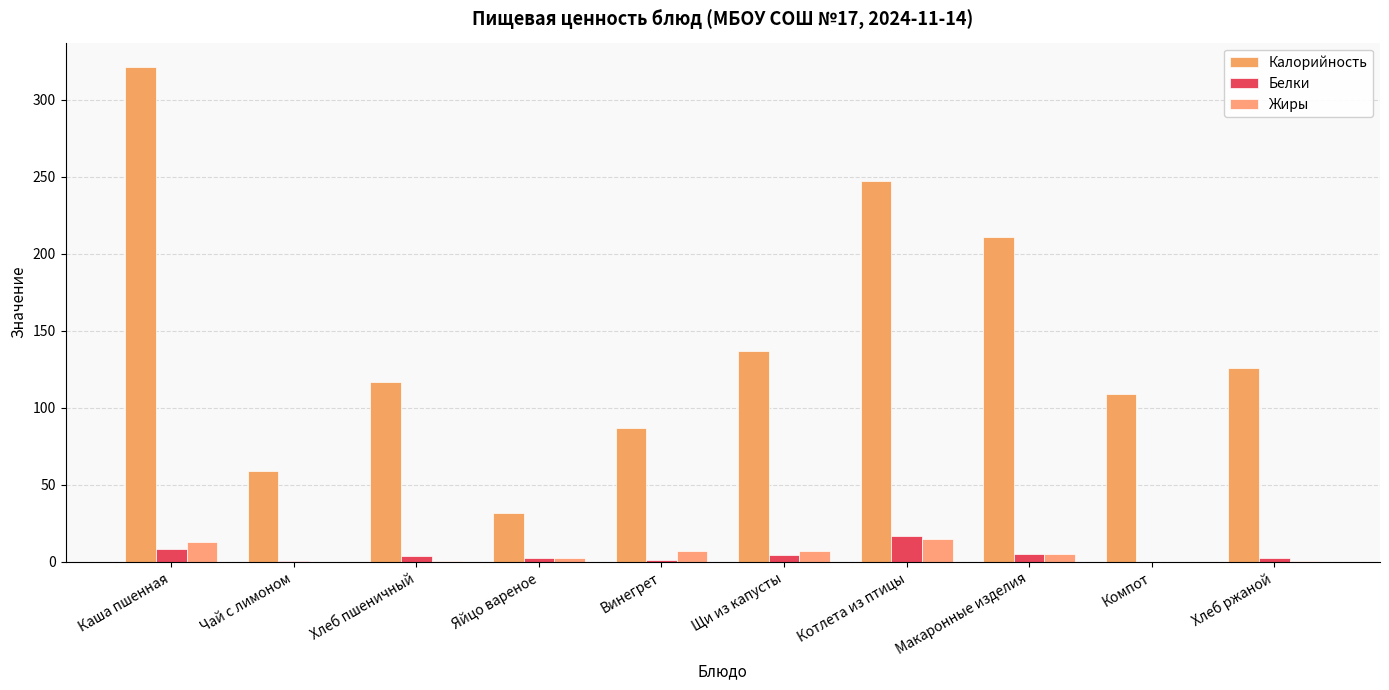

List the series in order of their peak value, lowest first.

Жиры, Белки, Калорийность